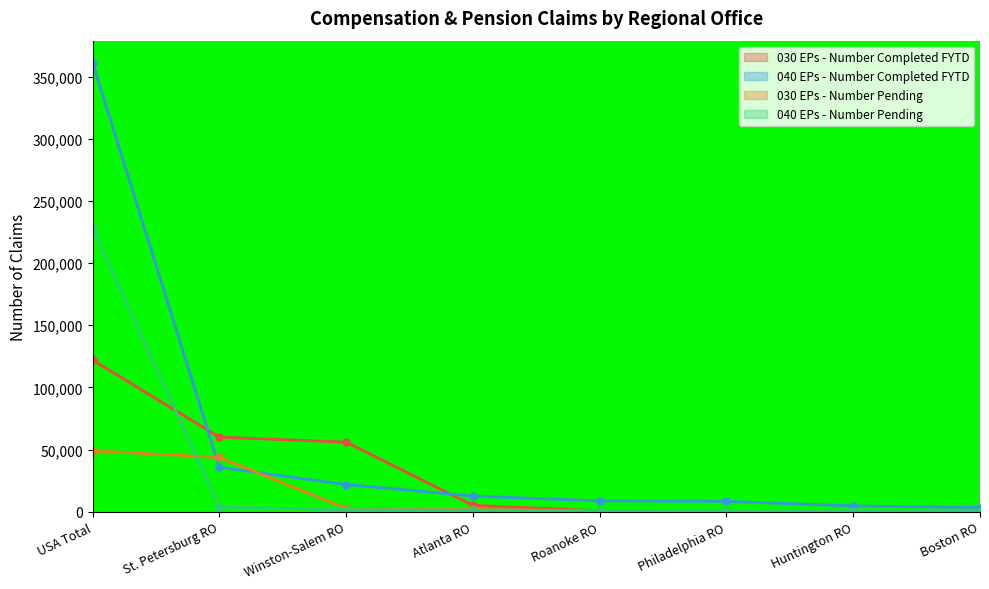

Where do 030 EPs - Number Pending and 040 EPs - Number Completed FYTD first cross each other?

USA Total and St. Petersburg RO